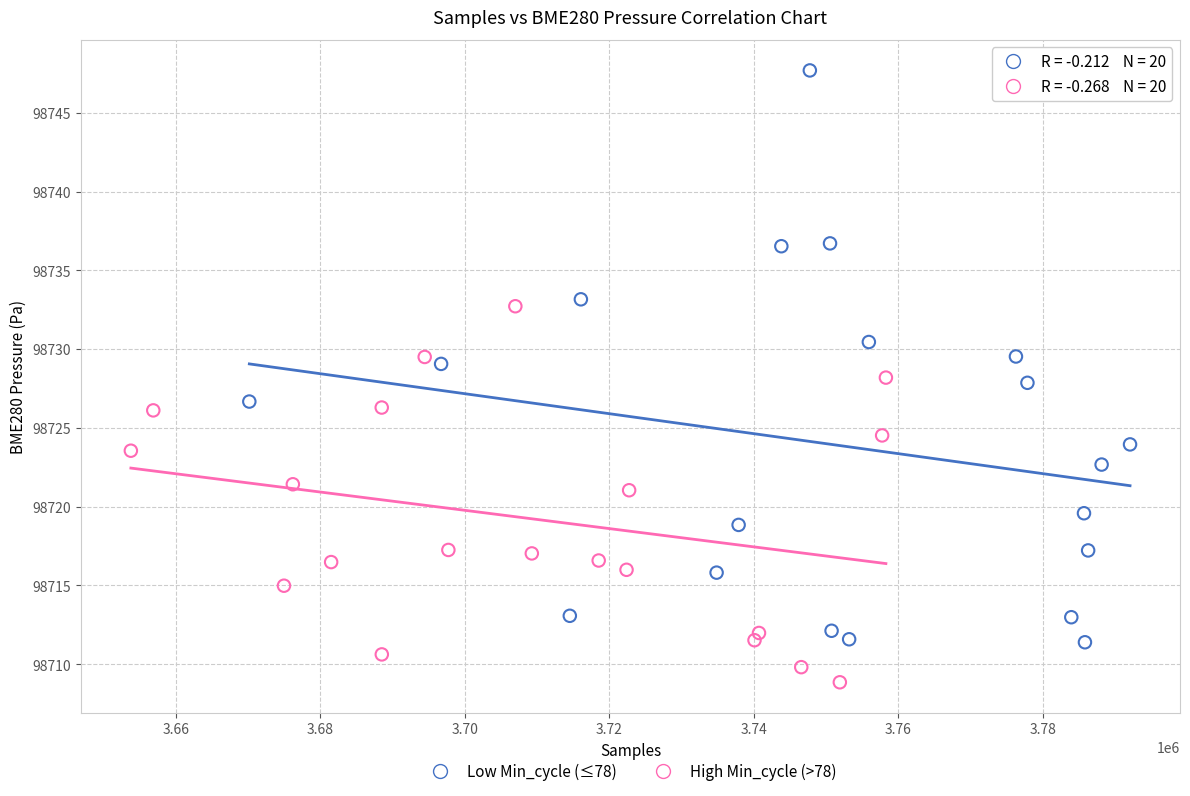

Which series has the largest Y range (max minus min)?

Low Min_cycle (≤78)